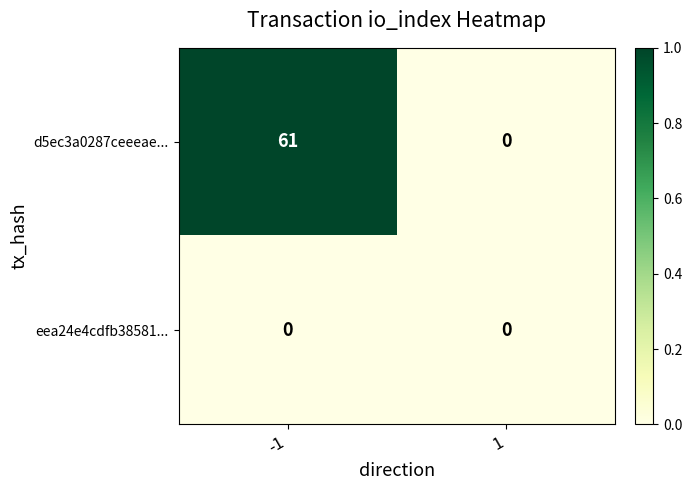

What is the sum of the d5ec3a0287ceeeae... values at -1 and 1?

61